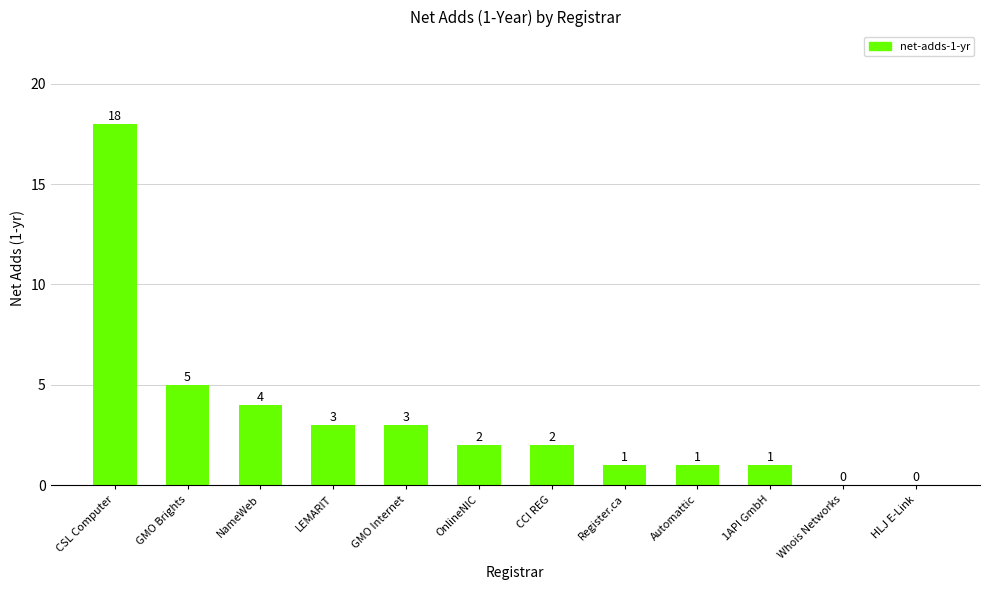

How many categories are shown in the chart?

12